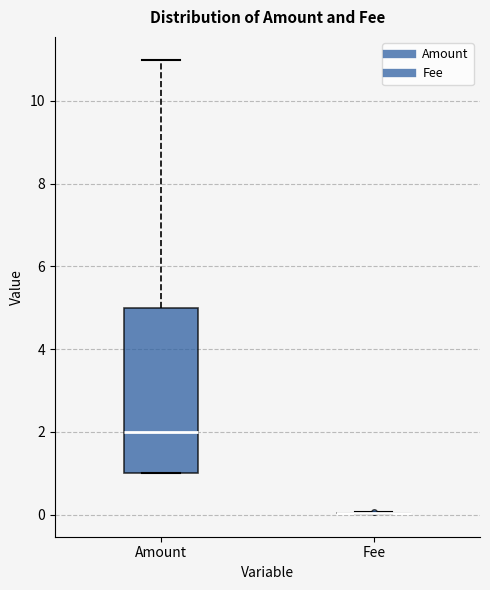

Comparing the boxes themselves (not the whiskers), which one is the tallest?

Amount